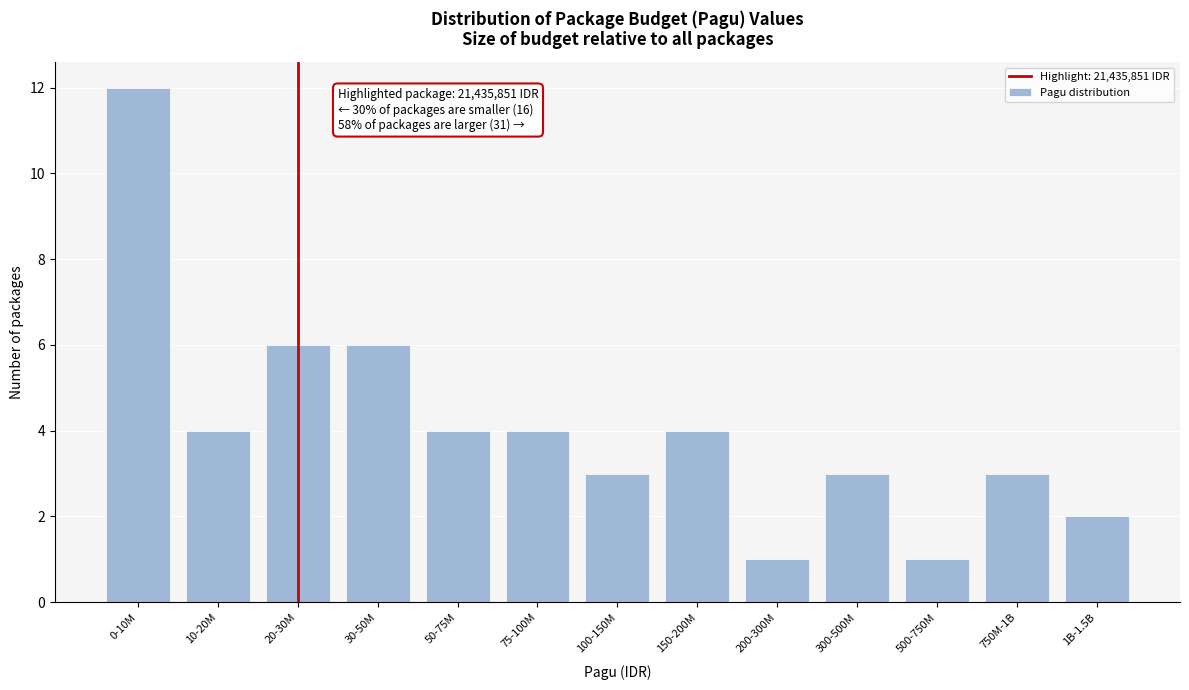

Reading right to left, extract all data points from this chart.

2	3	1	3	1	4	3	4	4	6	6	4	12